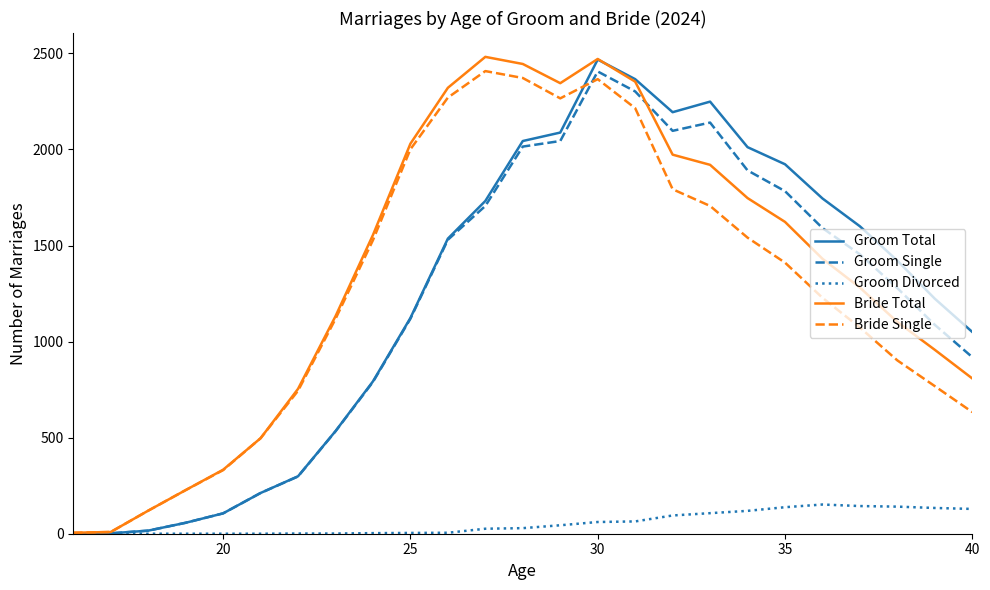

What is the greatest value displayed?

2482